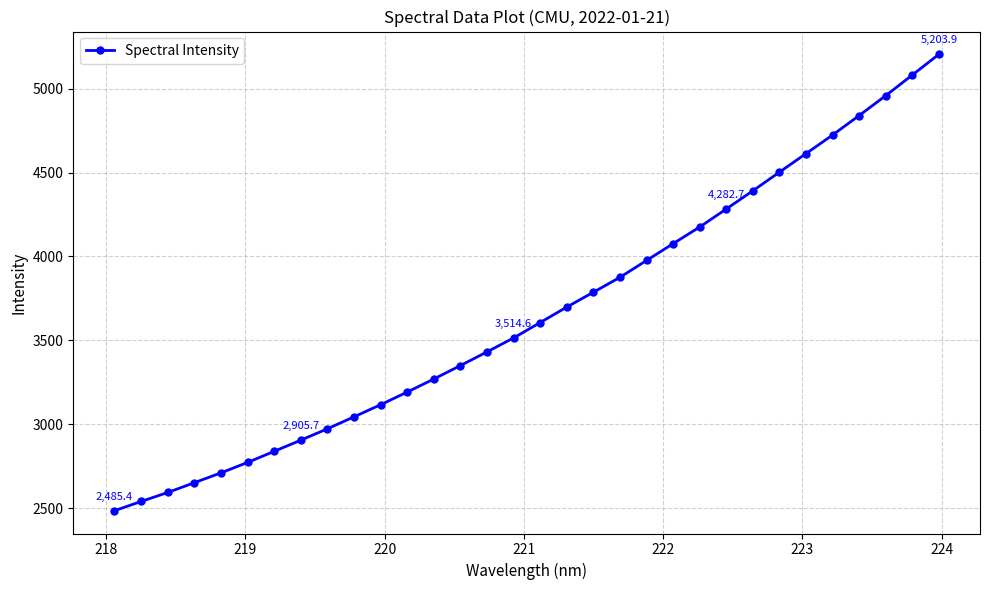

Does the chart display data point markers on the line(s)?

Yes